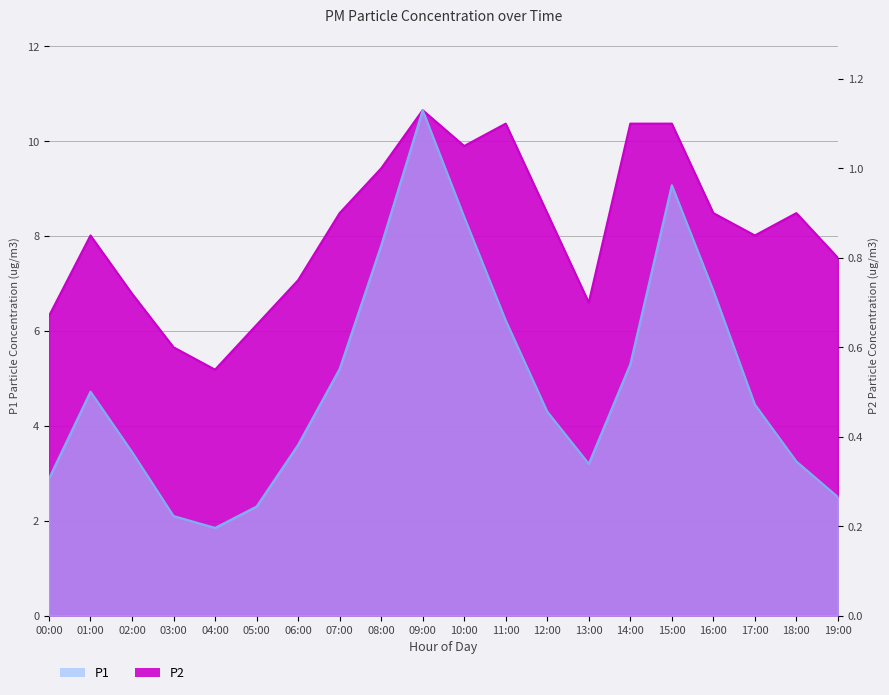

What is the approximate value of P2 at 02:00?

6.8